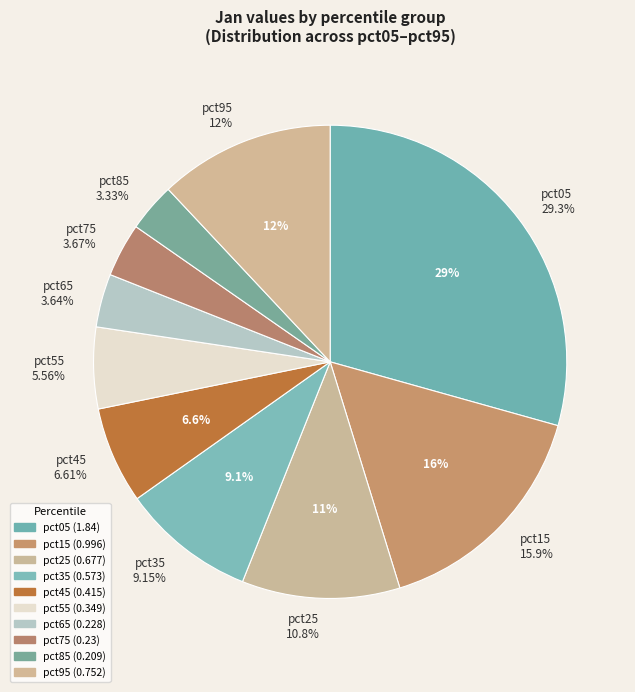

Is pct65 the majority of the pie?

No